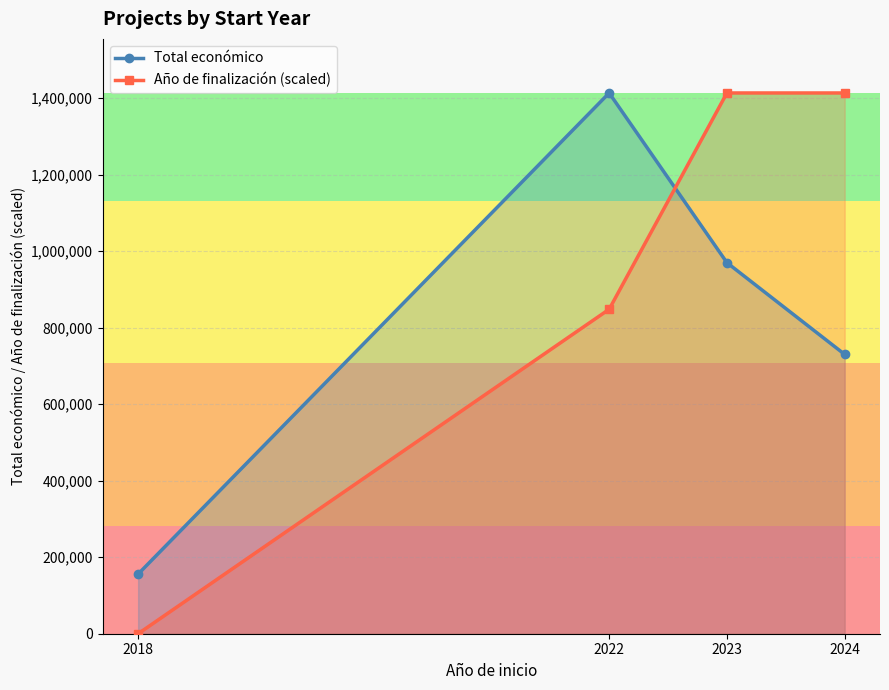

What is the difference between the second highest and second lowest values in the Año de finalización (scaled) series?

565442.8